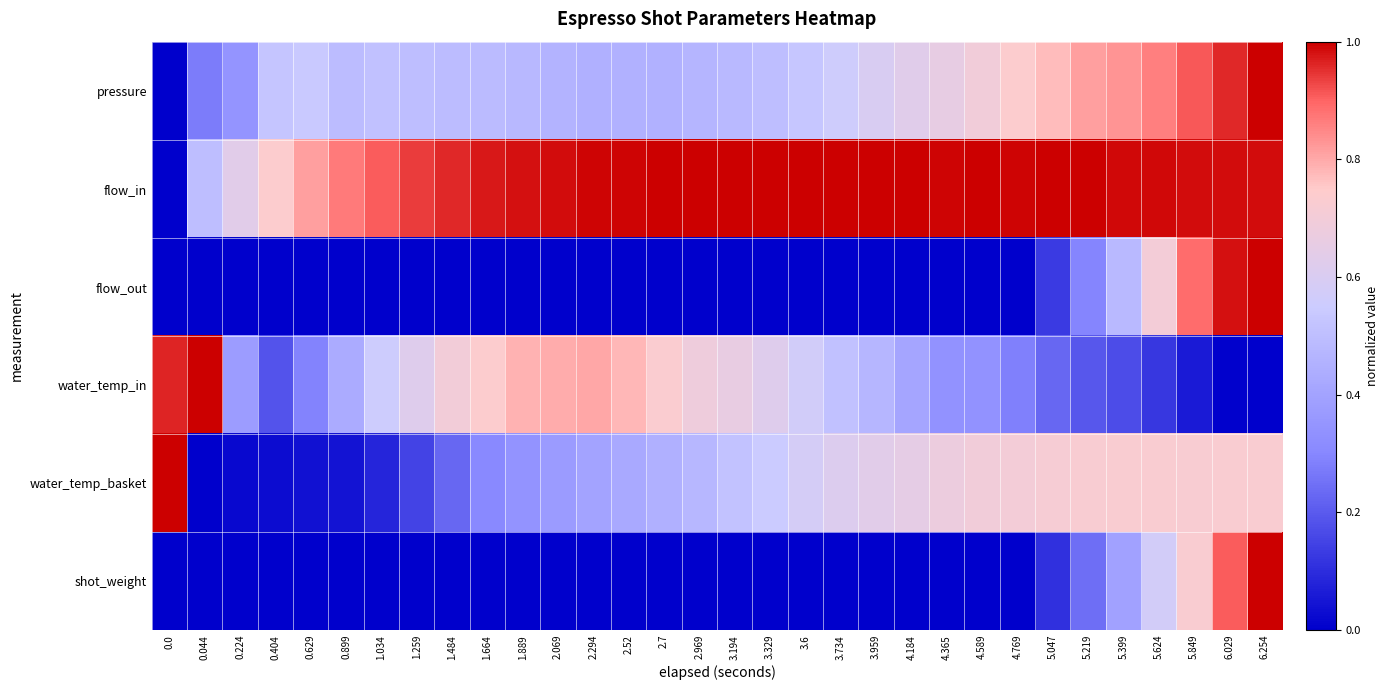

List the series in order of their peak value, lowest first.

pressure, flow_in, flow_out, water_temp_in, water_temp_basket, shot_weight